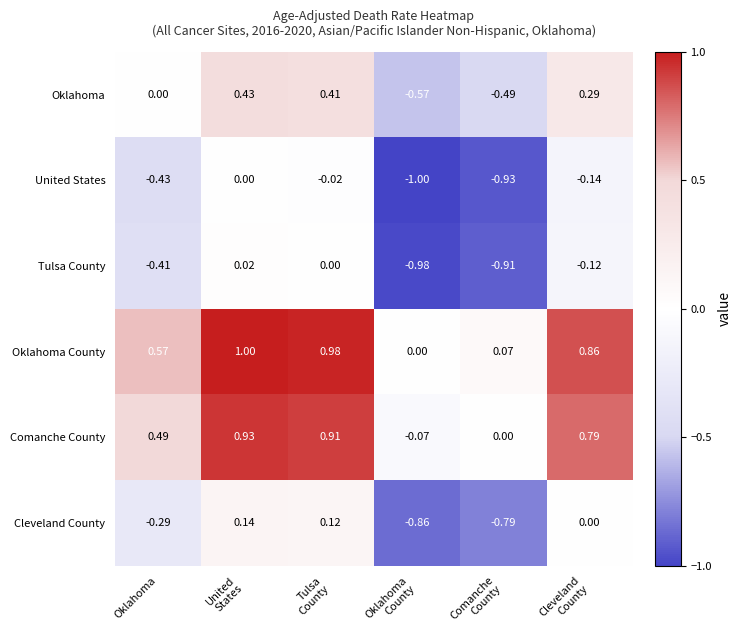

Which series has the largest total across all categories?

Oklahoma County